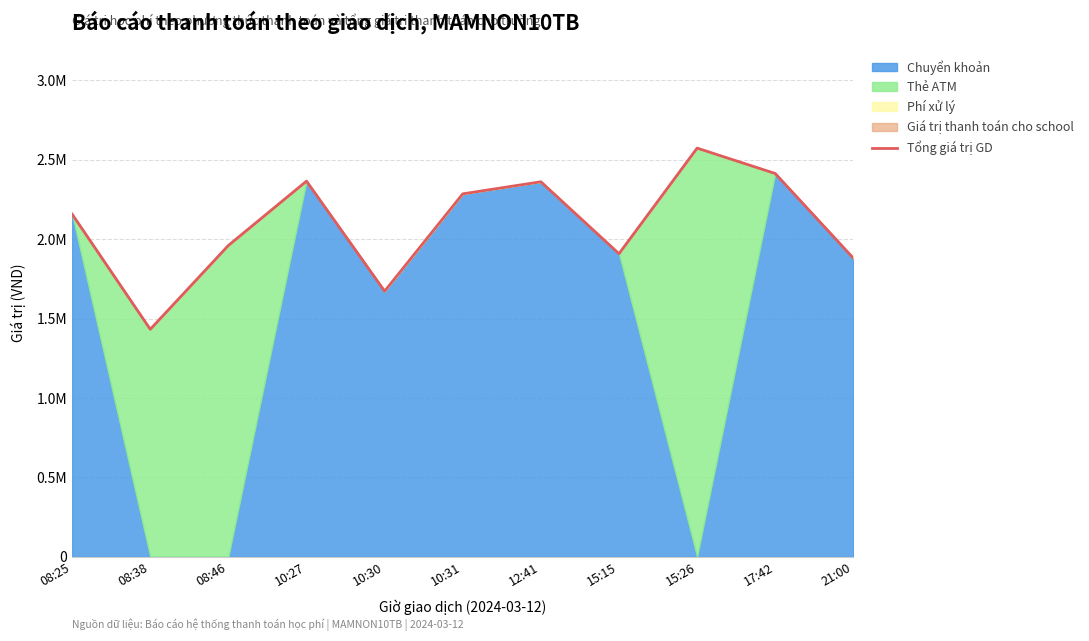

List the labels in order of value, smallest first.

08:38, 10:30, 21:00, 15:15, 08:46, 08:25, 10:31, 12:41, 10:27, 17:42, 15:26